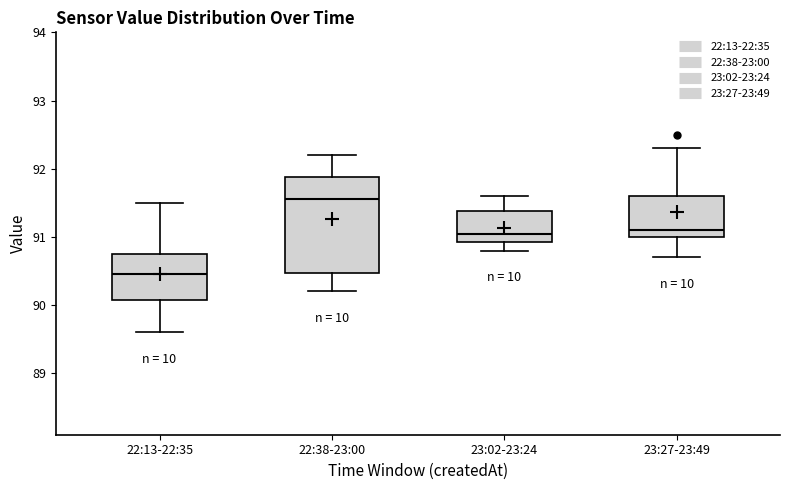

Reading left to right, transcribe this box plot: for each box, give where its median line is, the range the box spans, and where its two whiskers end, as read against the y-axis. The values are not printed on the chart, so give them approximately, as read against the axis.

22:13-22:35: median 90.5, box 90.1 to 90.8, whiskers 89.6 to 91.5
22:38-23:00: median 91.6, box 90.5 to 91.9, whiskers 90.2 to 92.2
23:02-23:24: median 91.1, box 90.9 to 91.4, whiskers 90.8 to 91.6
23:27-23:49: median 91.1, box 91.0 to 91.6, whiskers 90.7 to 92.3